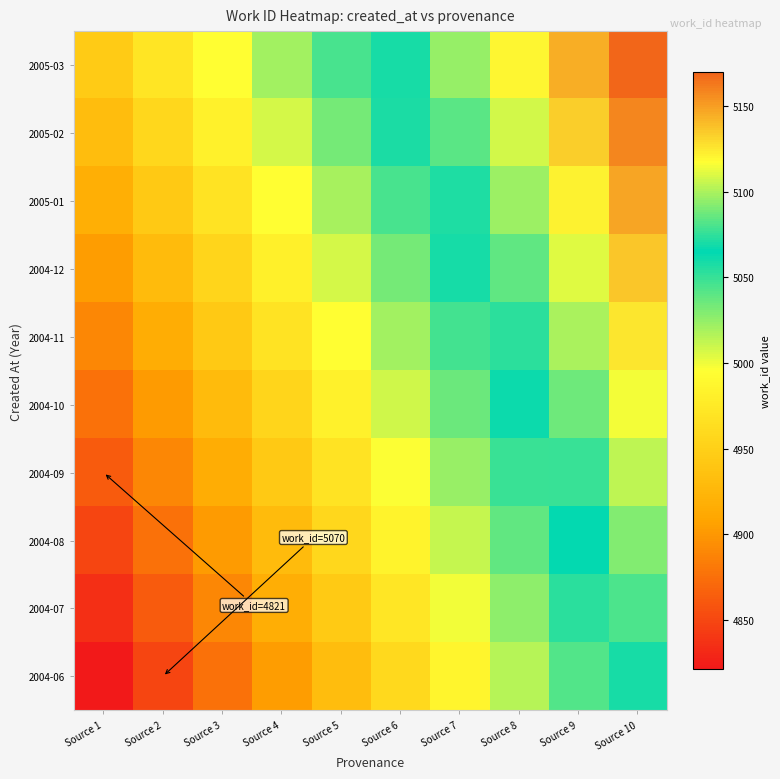

What is the total value across all series at Source 8?

50673.9